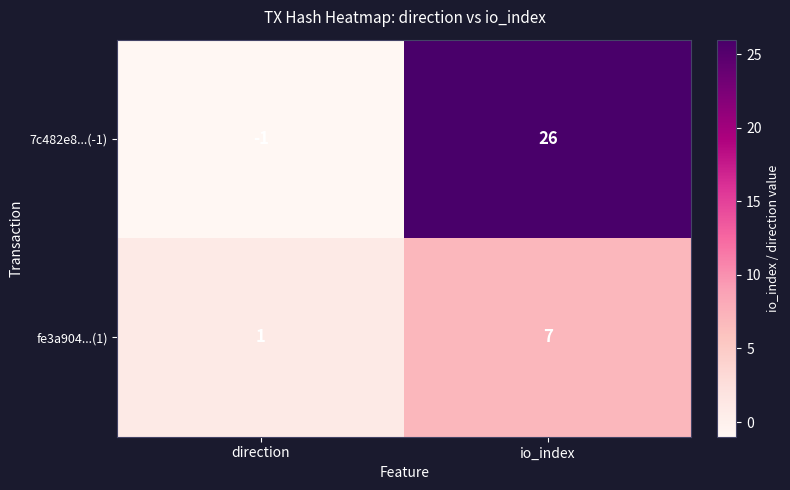

True or false: 7c482e8...(-1) has a value of -1 at direction.

True